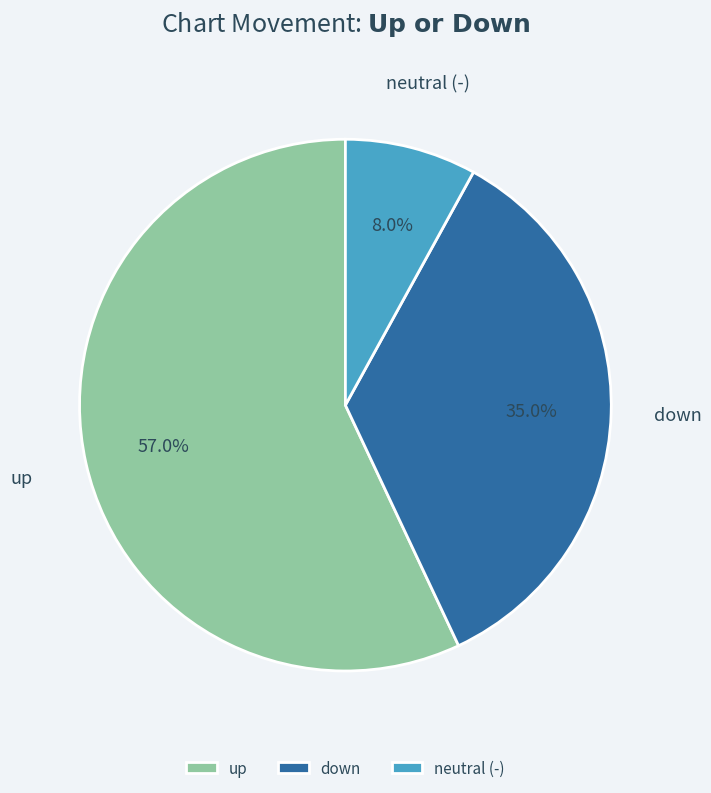

True or false: down accounts for 42% of the total.

False